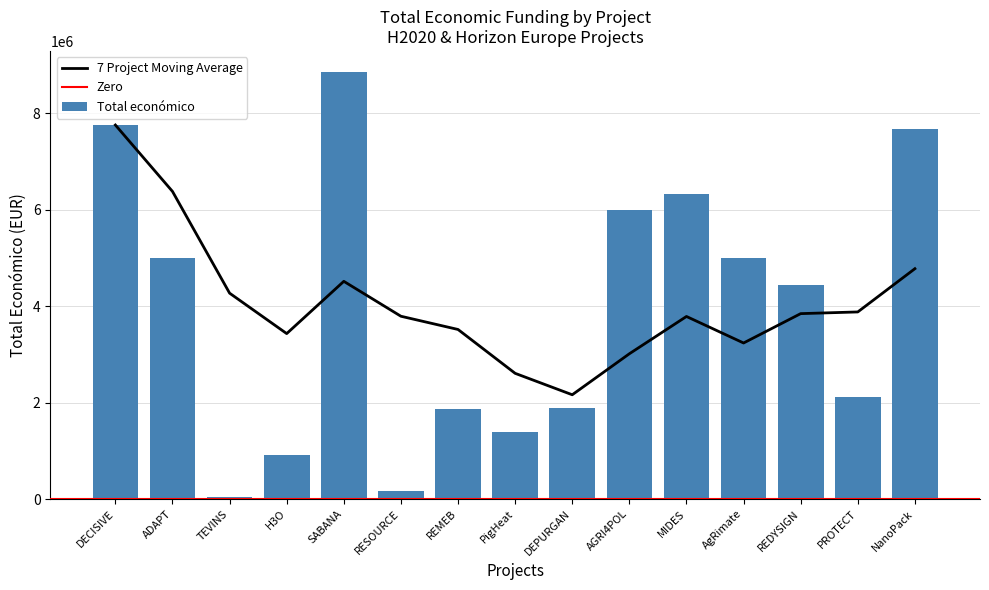

What is the average value?

3961870